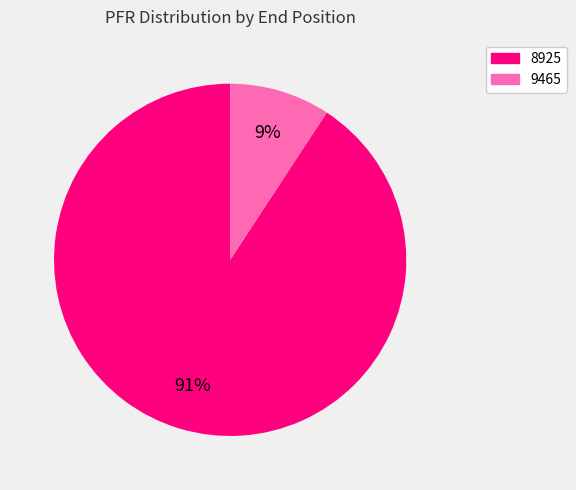

Is there any slice that represents more than half of the pie?

Yes